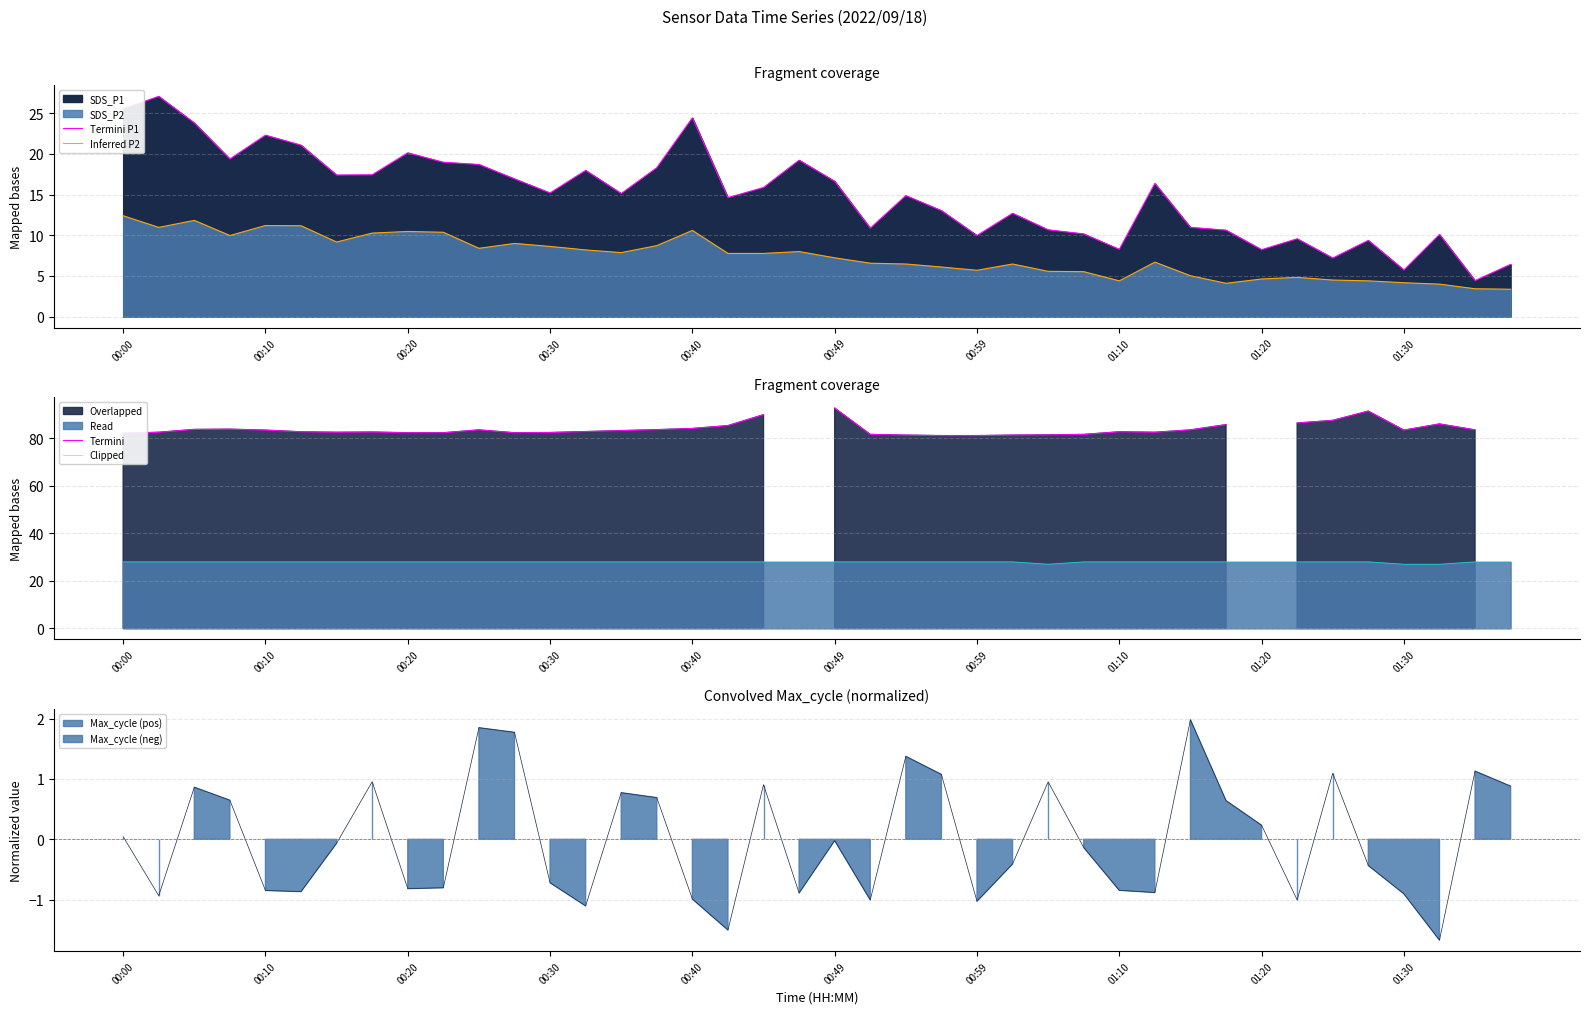

True or false: Termini P1 and Inferred P2 intersect in this chart.

False